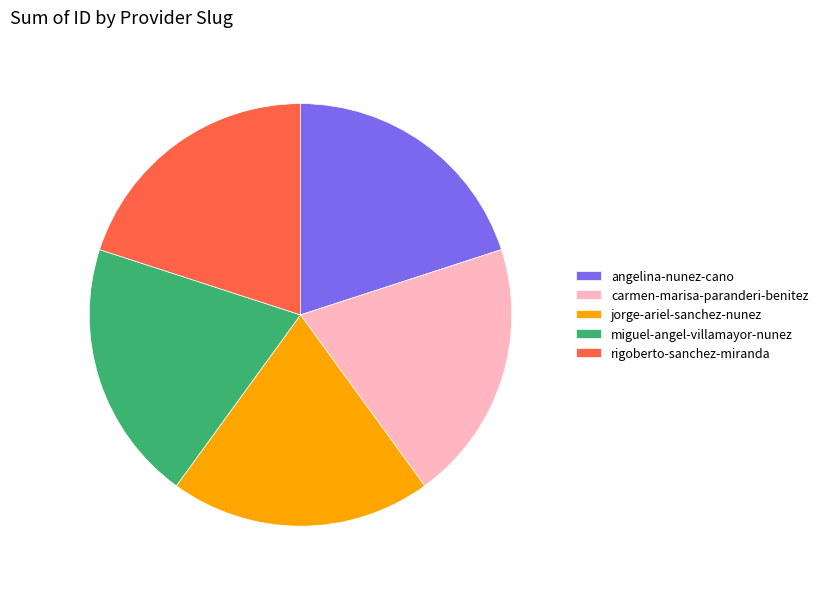

Do miguel-angel-villamayor-nunez and angelina-nunez-cano together represent more than half of the pie?

No